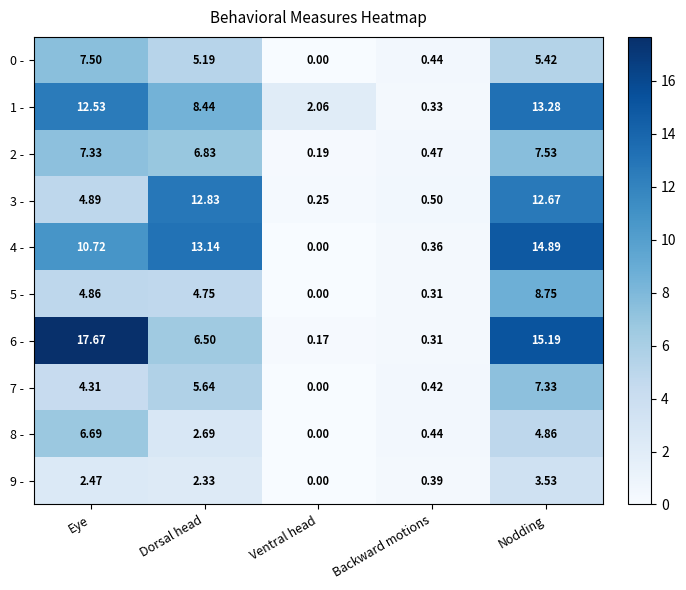

At which label is 0 - closest to 3?

Dorsal head